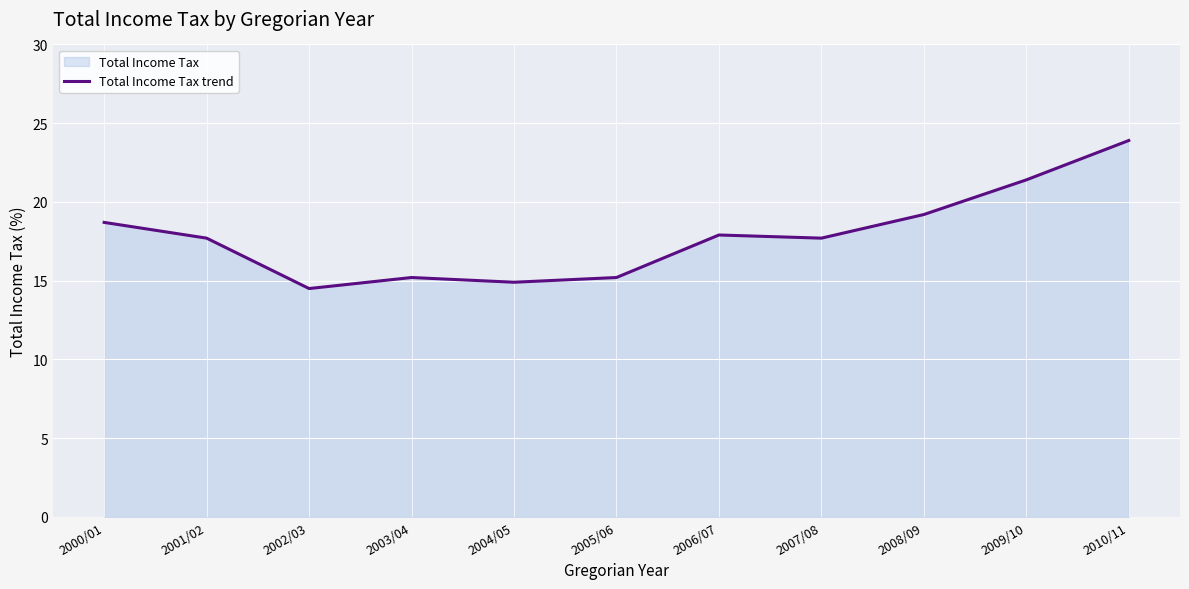

What is the sum of the values at 2006/07 and 2008/09?

37.1